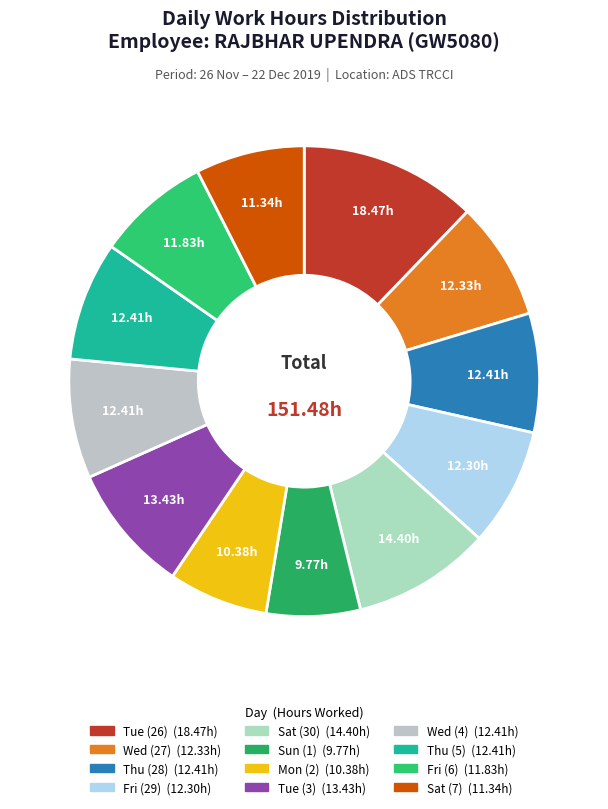

Is Wed (27) the majority of the pie?

No